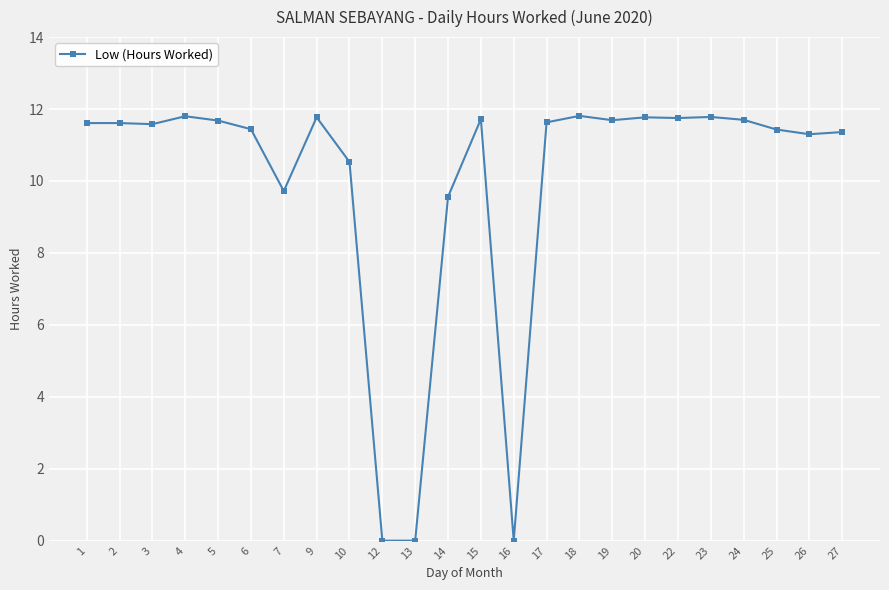

The chart shows a value of 11.6 at 2. True or false?

True